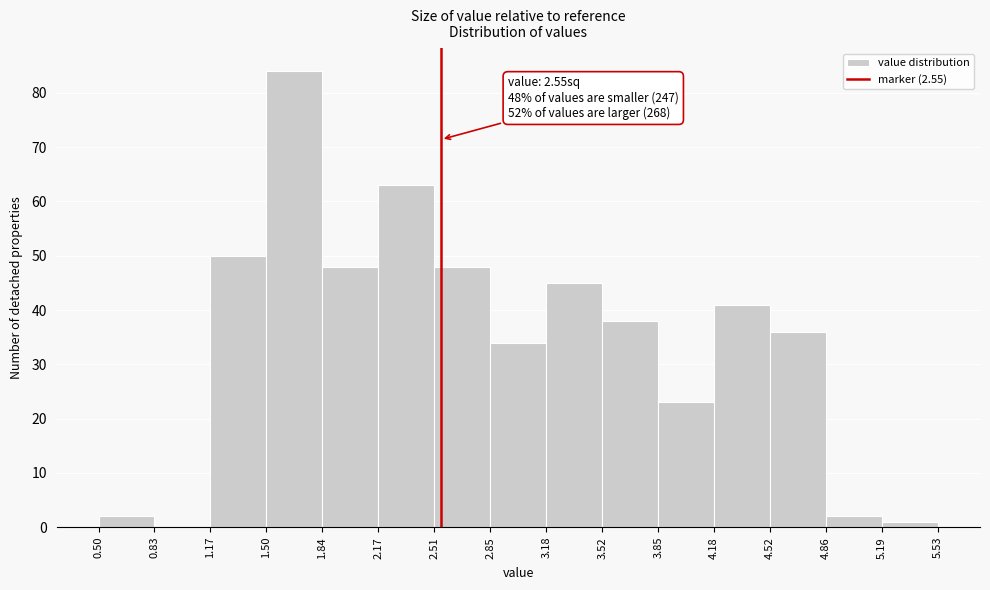

Which range on the x-axis has the tallest bar?

1.50 to 1.84